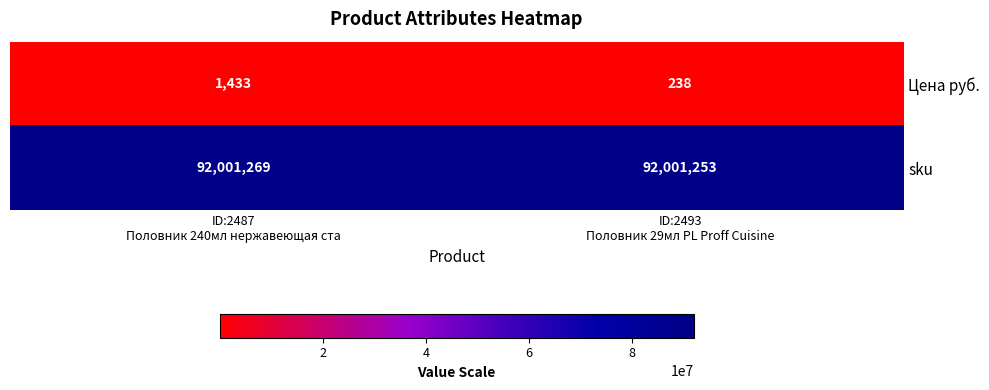

At which category is the sum across all series the highest?

ID:2487
Половник 240мл нержавеющая ста